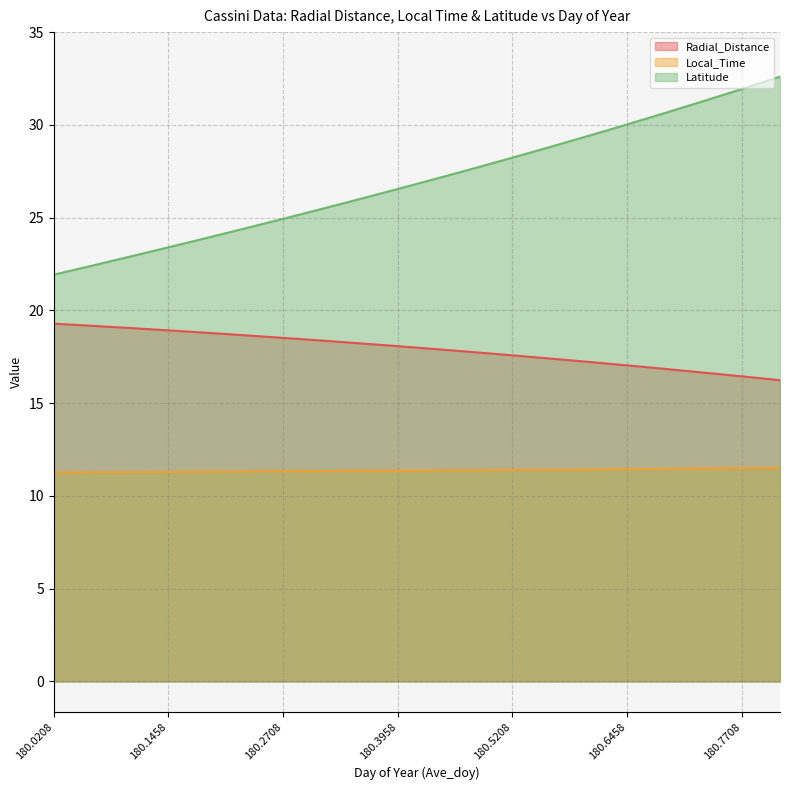

True or false: Radial_Distance and Local_Time intersect in this chart.

False